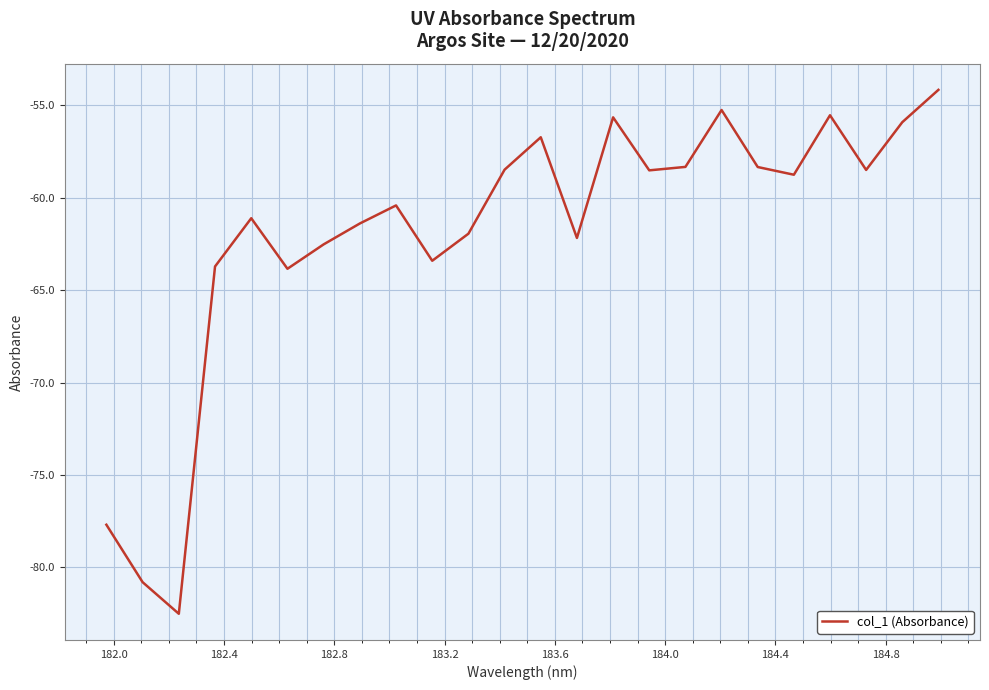

What is the greatest value displayed?

-54.2